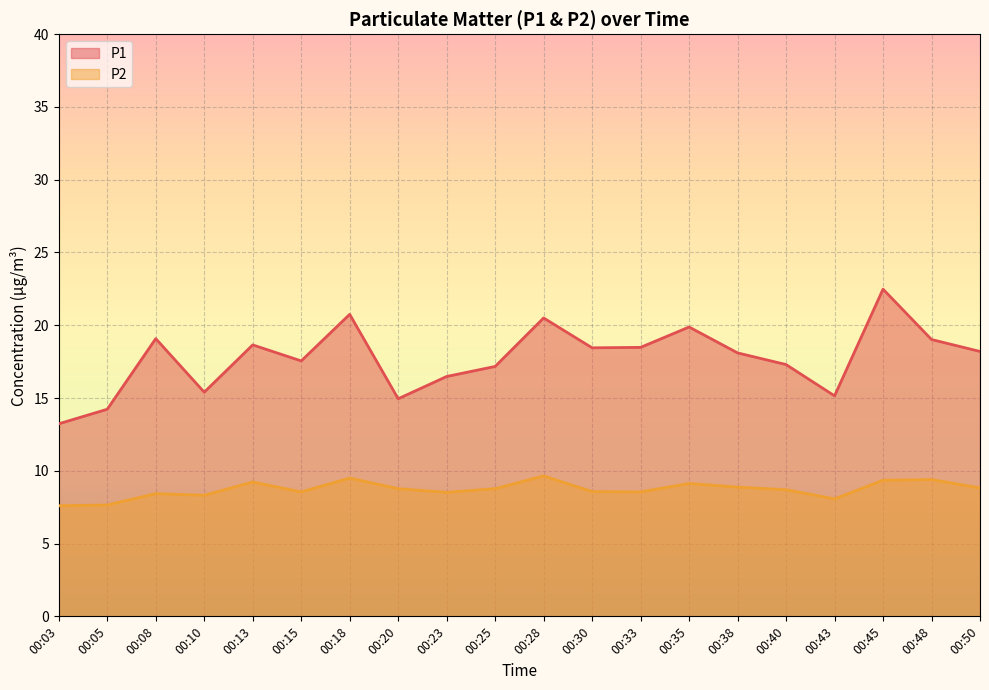

What is the average value of the P2 series?

8.7